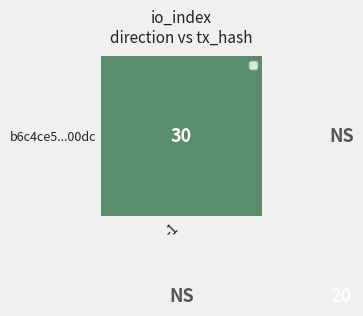

Which series has the largest total across all categories?

b6c4ce5...00dc